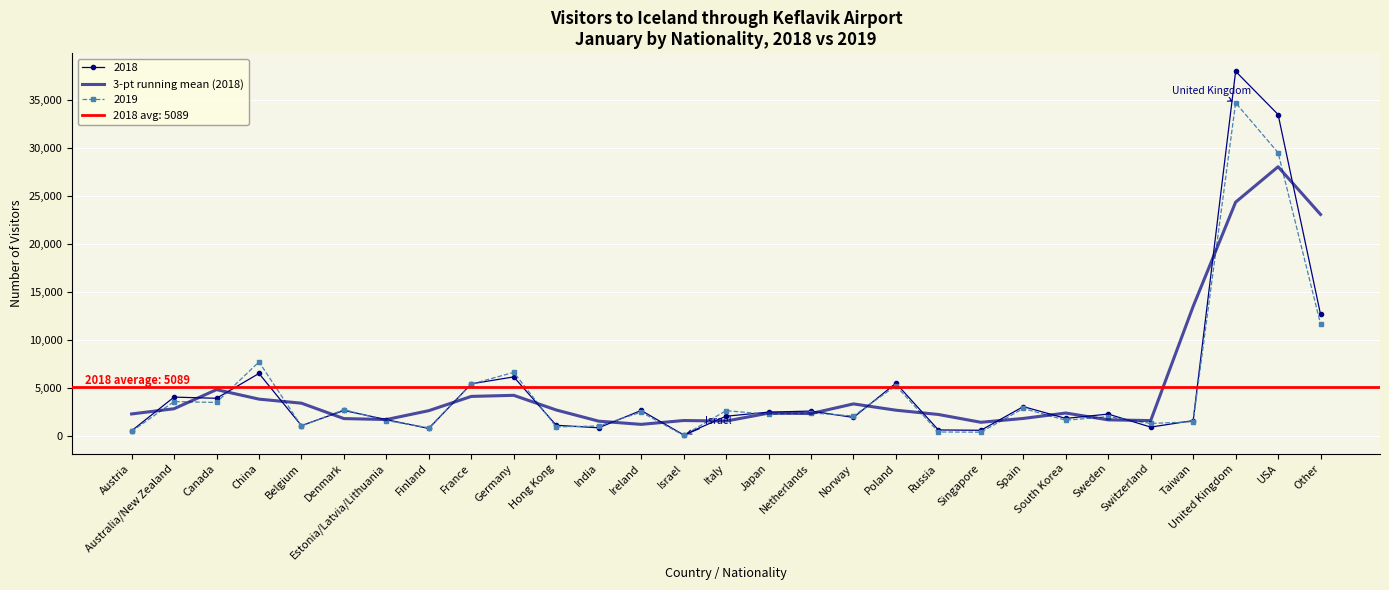

Where does the data first go above 2403?

Australia/New Zealand